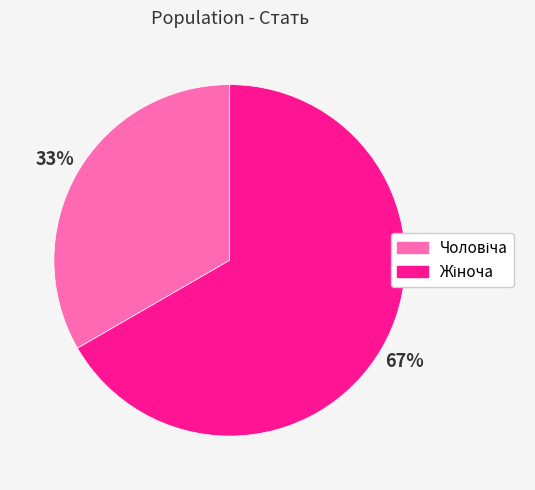

To the nearest percent, what is the average slice percentage?

50%